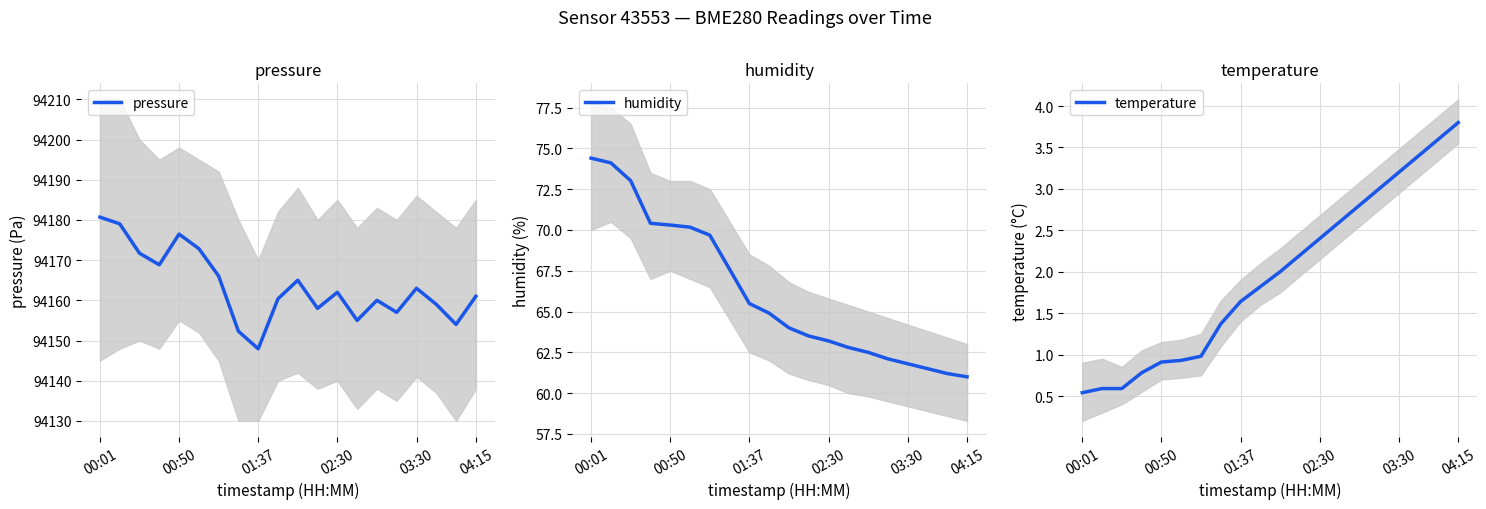

Is it true that pressure equals 94162.0 at 02:30?

True